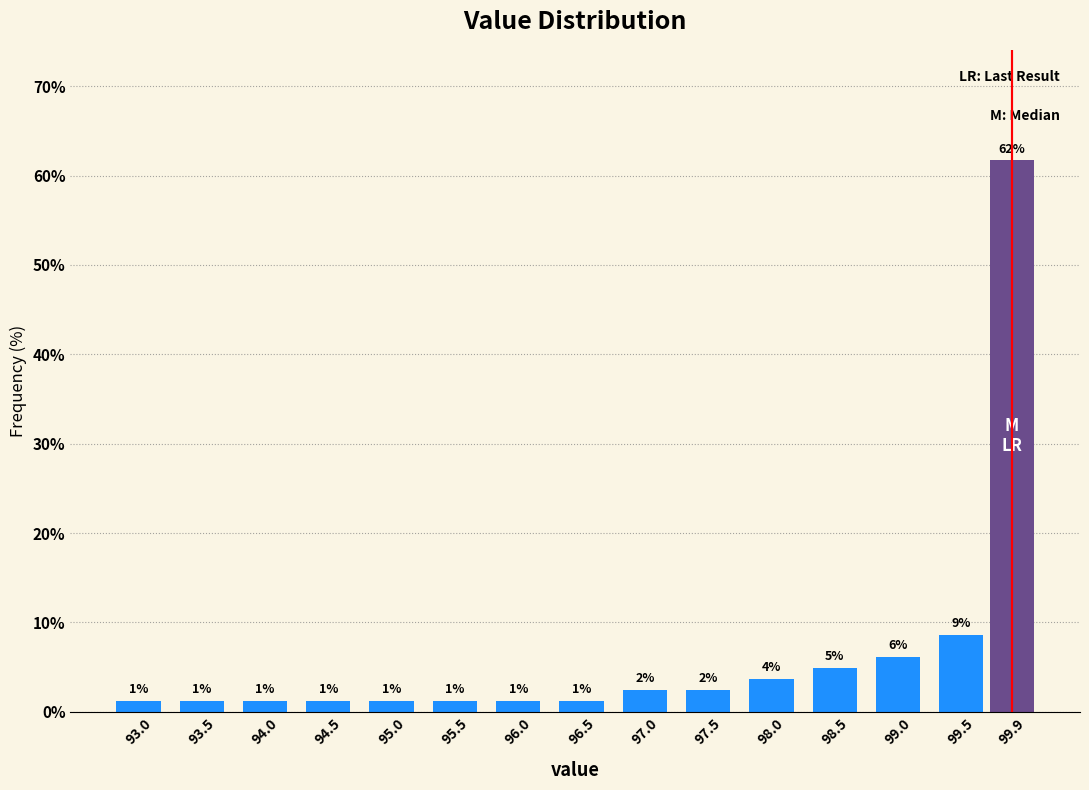

How many bars are there in total?

15